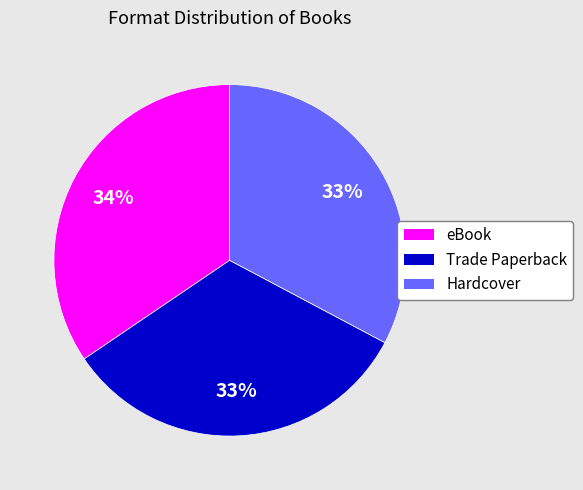

How many segments does this pie chart have?

3